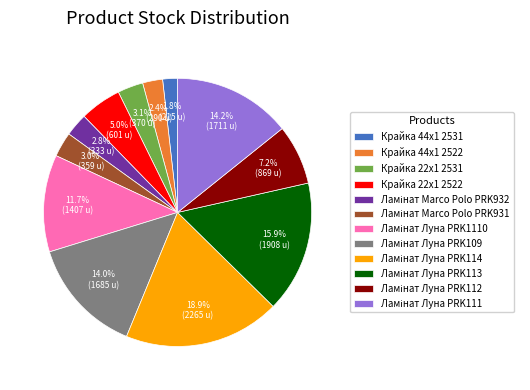

What percentage is NOT represented by Крайка 22x1 2522?

95.0%